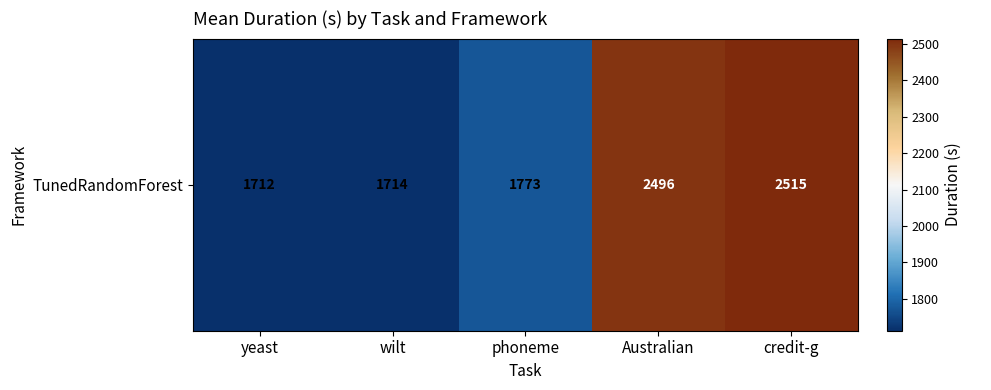

Count the number of values greater than 1773.

3